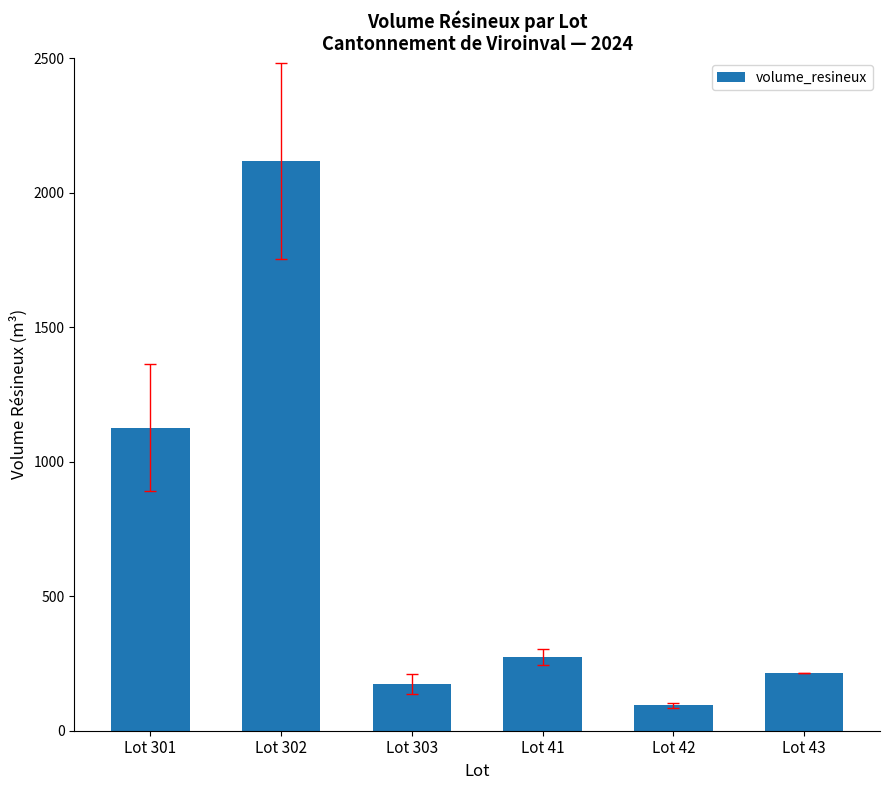

How many data points does each series have?

6